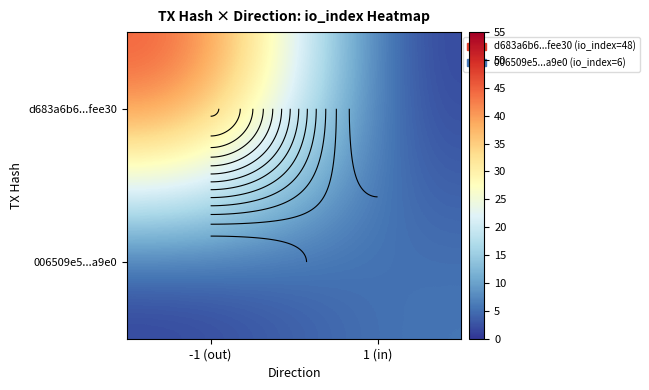

List the labels in order of 006509e5...a9e0 value, largest first.

1 (in), -1 (out)